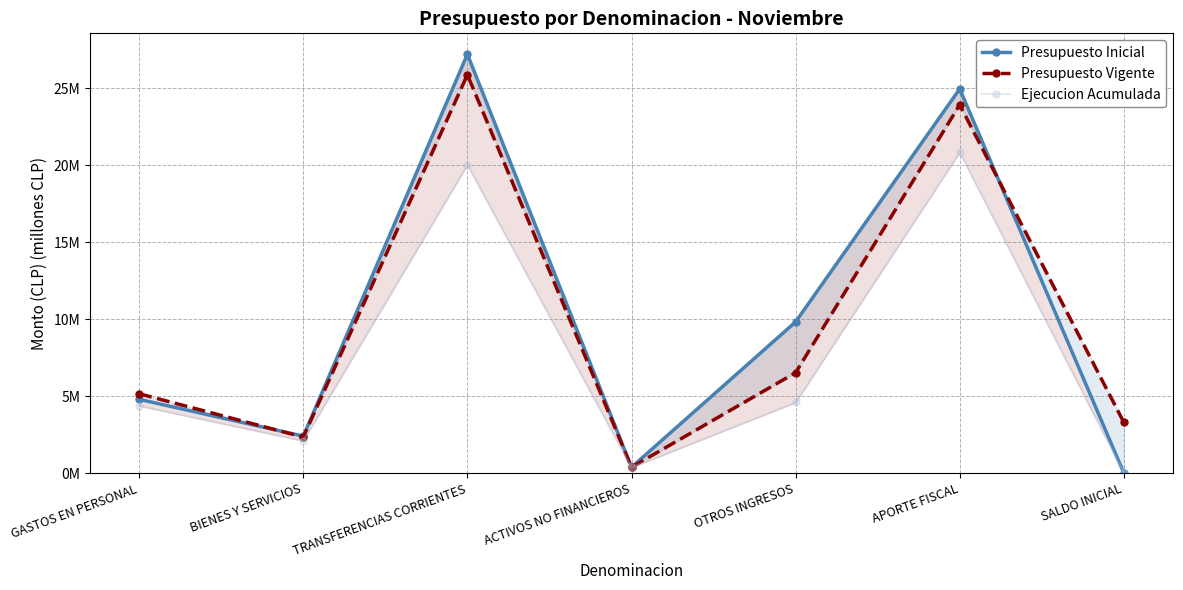

What is the value of the Presupuesto Vigente point at the 3rd from the left?

25.9